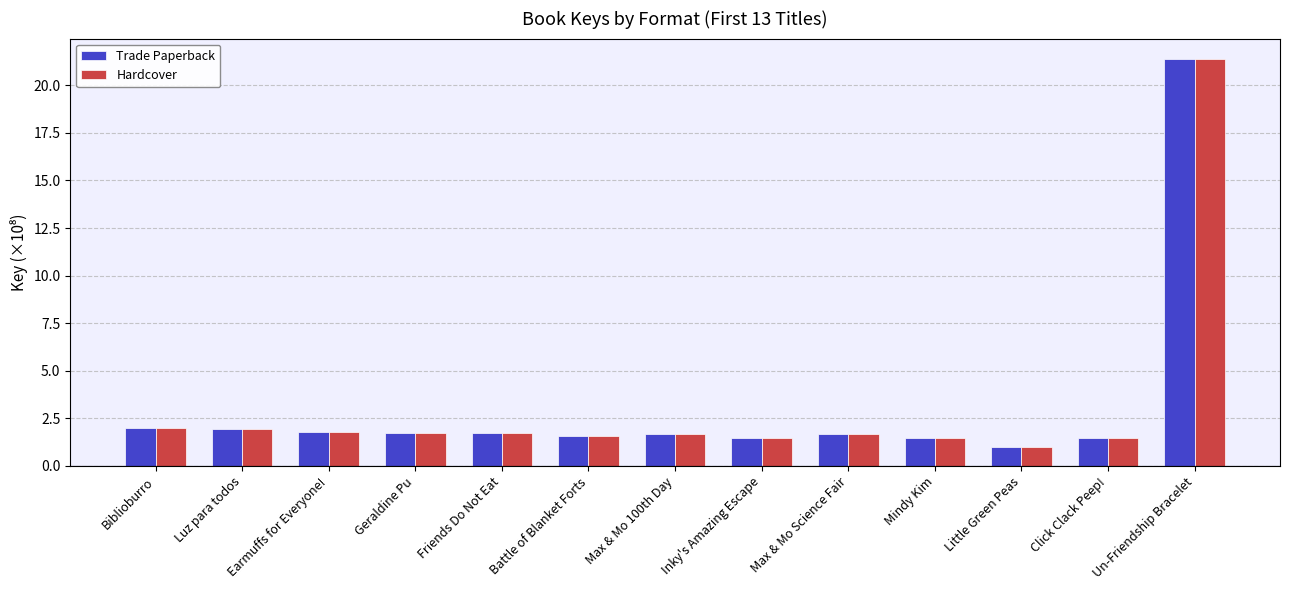

What is the label of the 5th bar from the right?

Max & Mo Science Fair